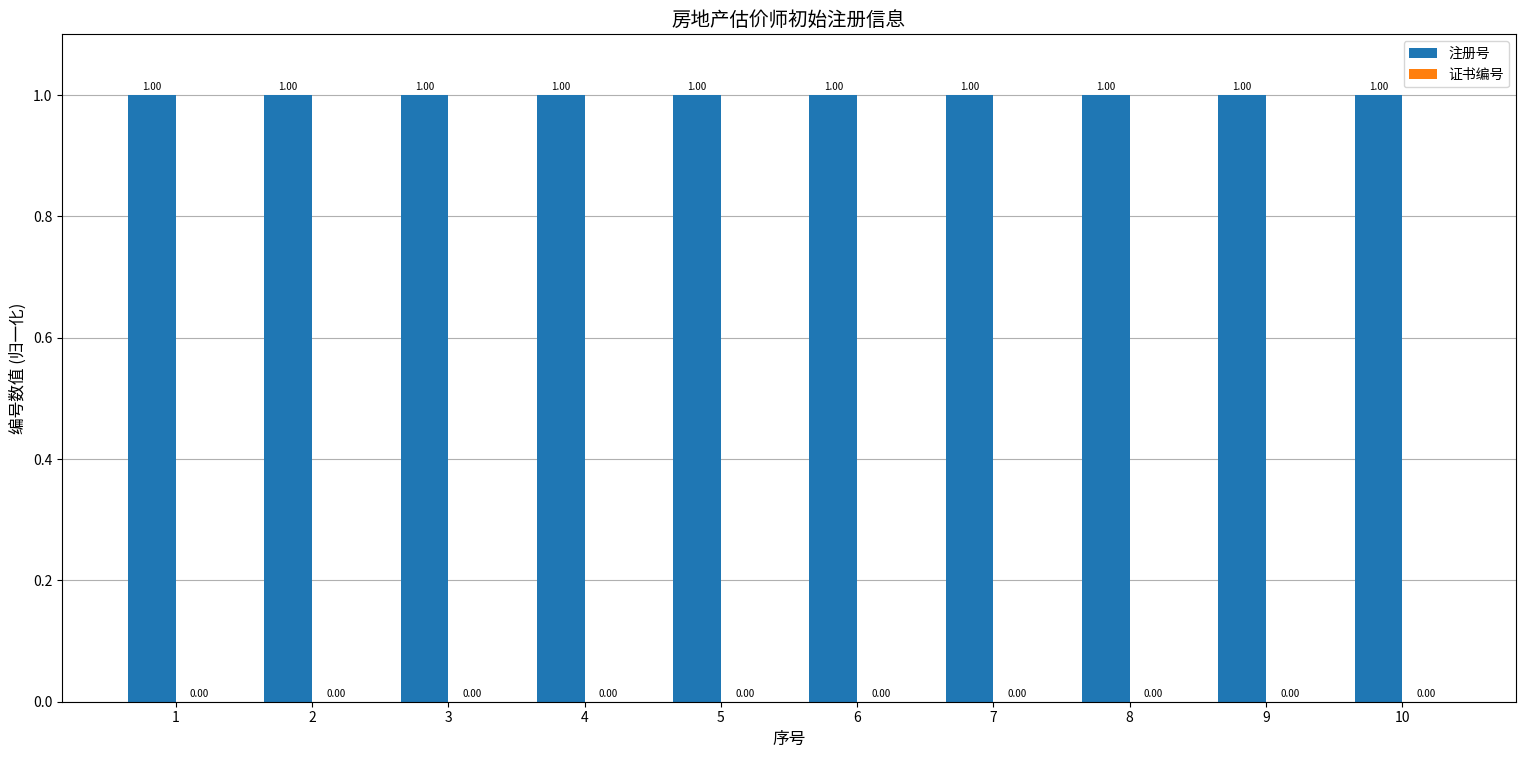

Which series has the largest total across all categories?

注册号